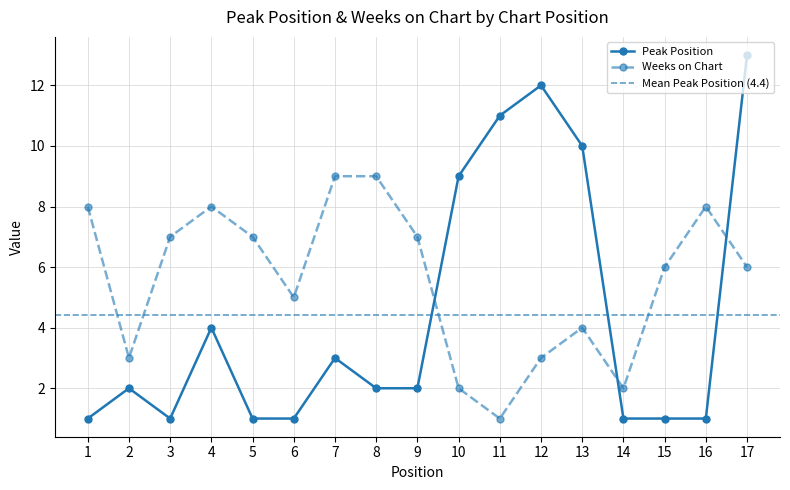

Between which two adjacent categories do Peak Position and Weeks on Chart first intersect?

9 and 10